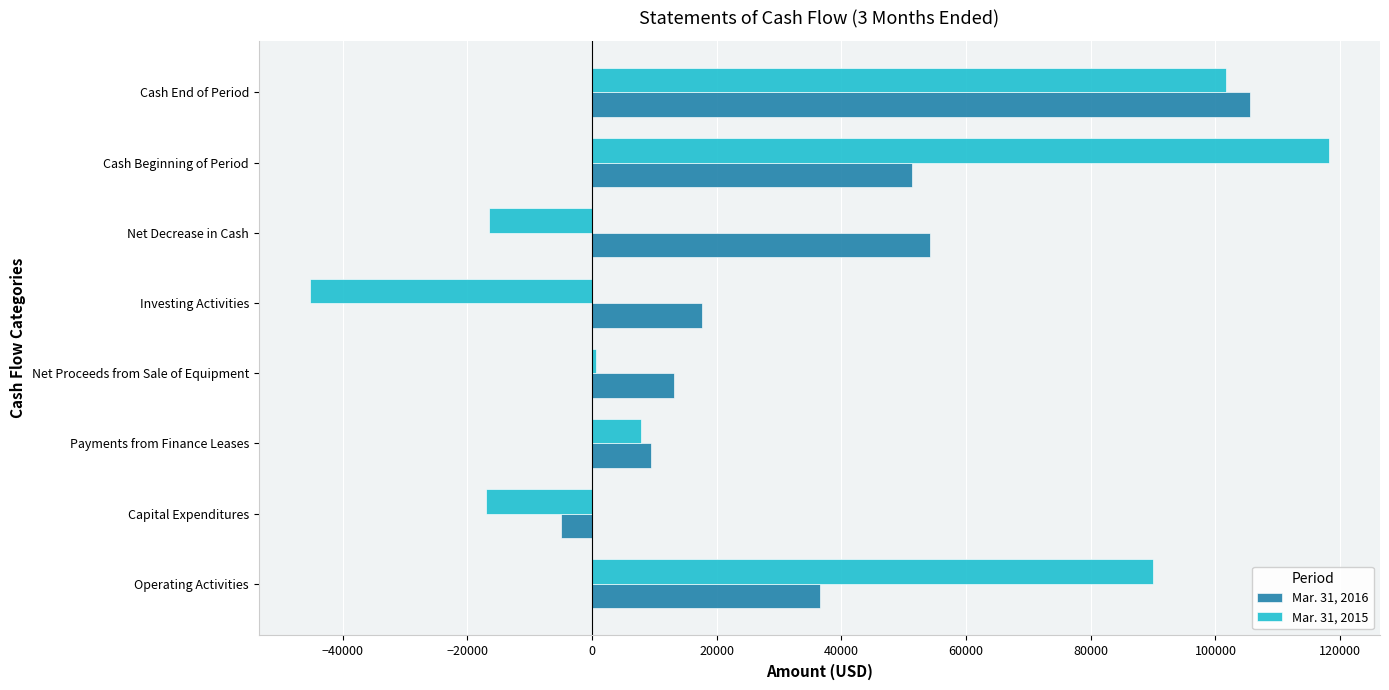

List the series in order of their overall mean, lowest first.

Mar. 31, 2015, Mar. 31, 2016